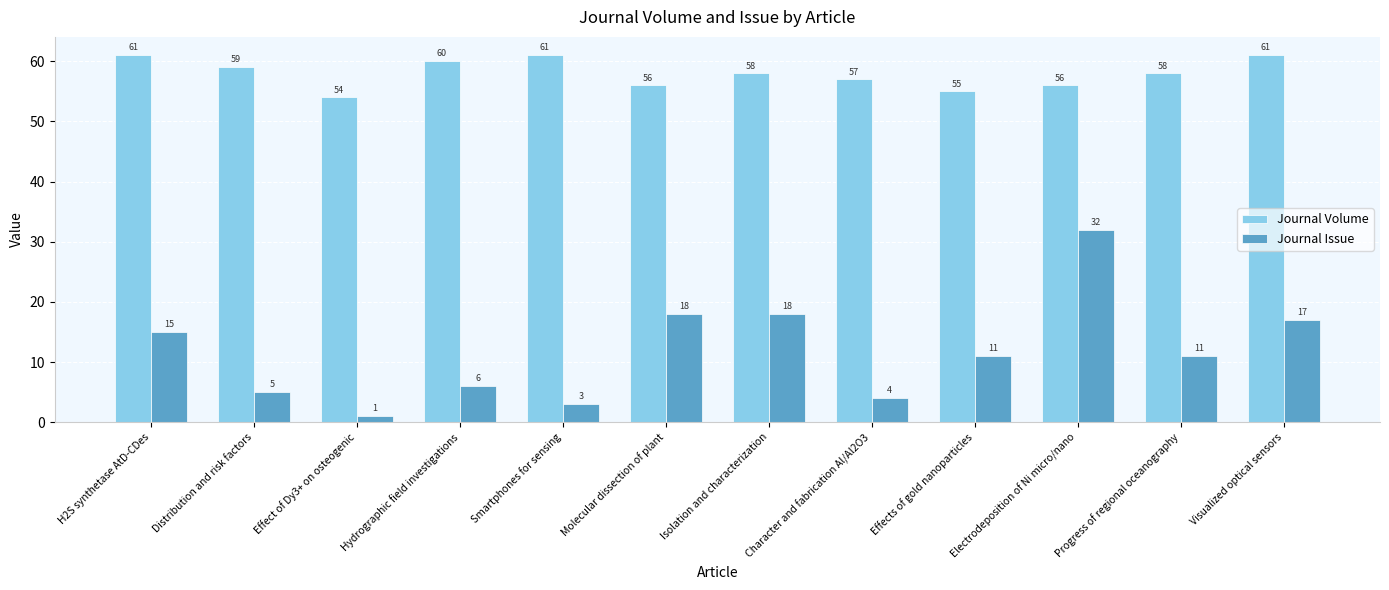

How many groups of bars are there?

12